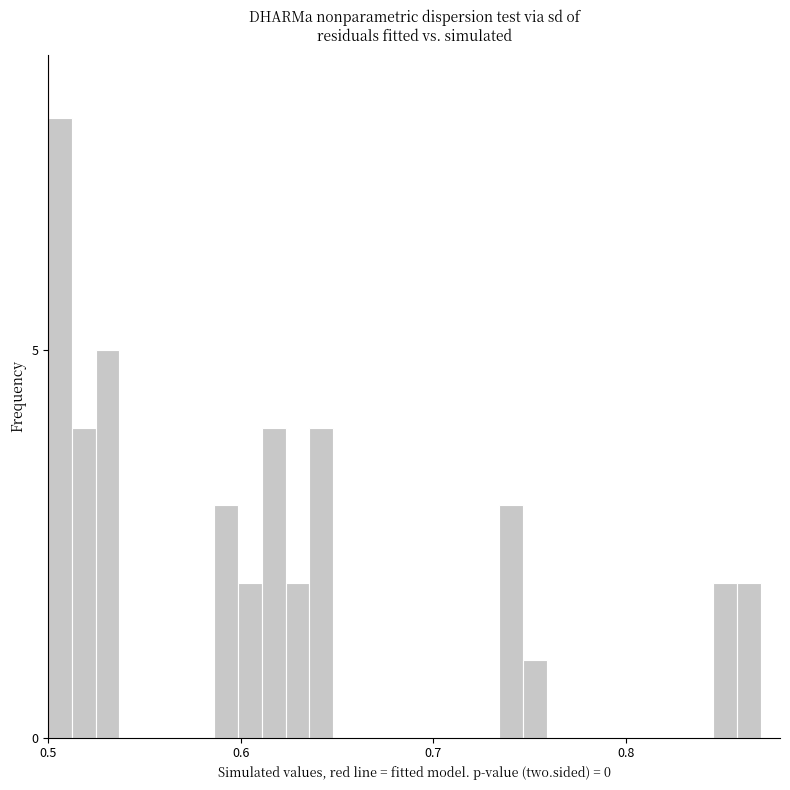

Around what value on the x-axis is the tallest bar? Give the approximate position of its centre, as read against the axis.

0.51